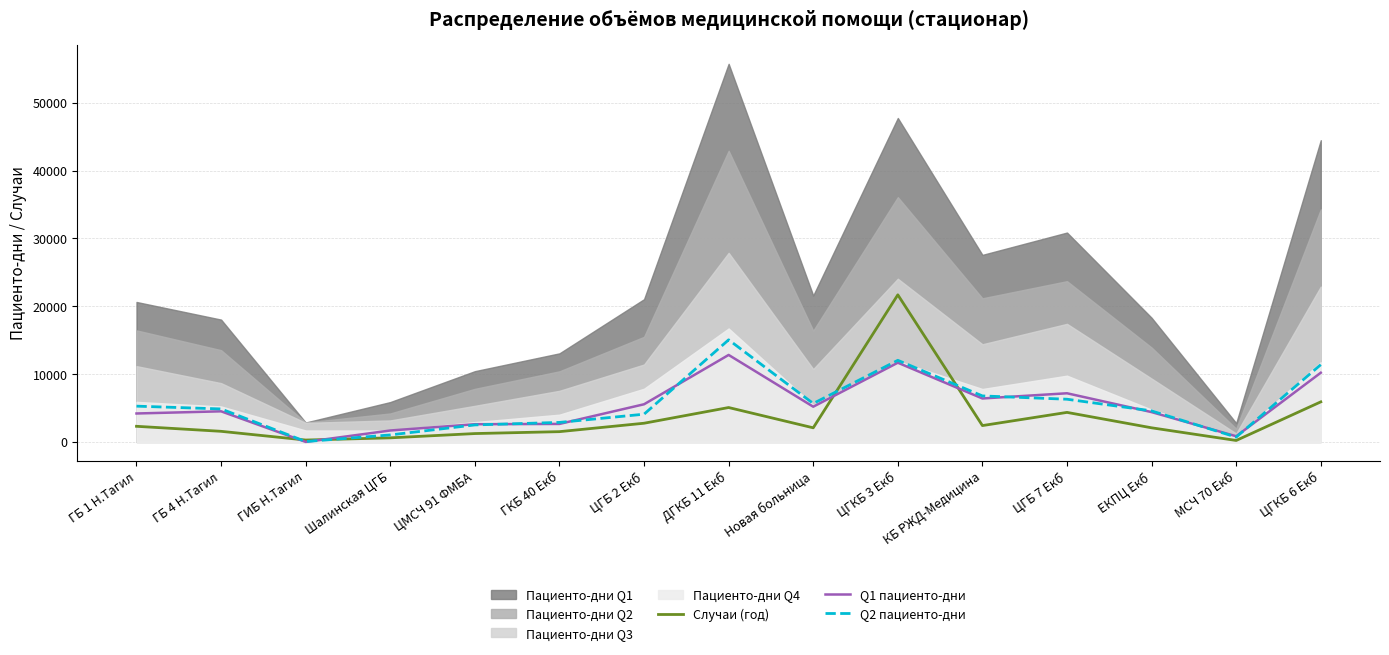

Where does the Q2 пациенто-дни series first go above 4860?

ГБ 1 Н.Тагил